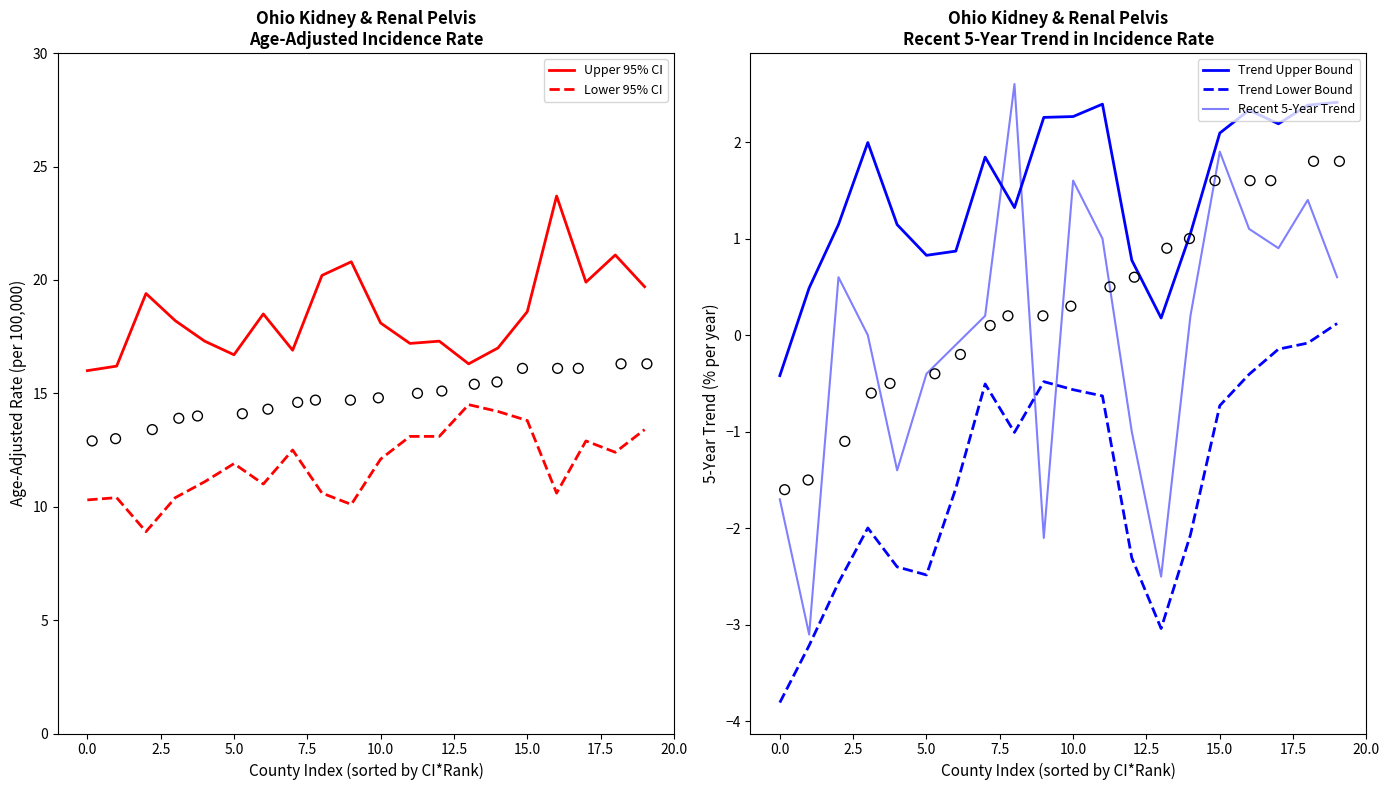

Which series has the largest total across all categories?

Upper 95% CI